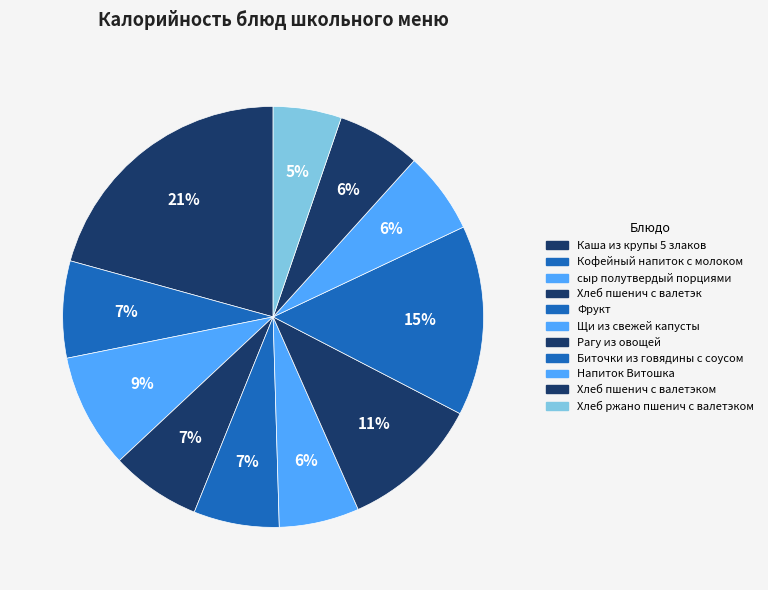

To the nearest percent, what is the difference between the largest and smallest slice percentages?

15%